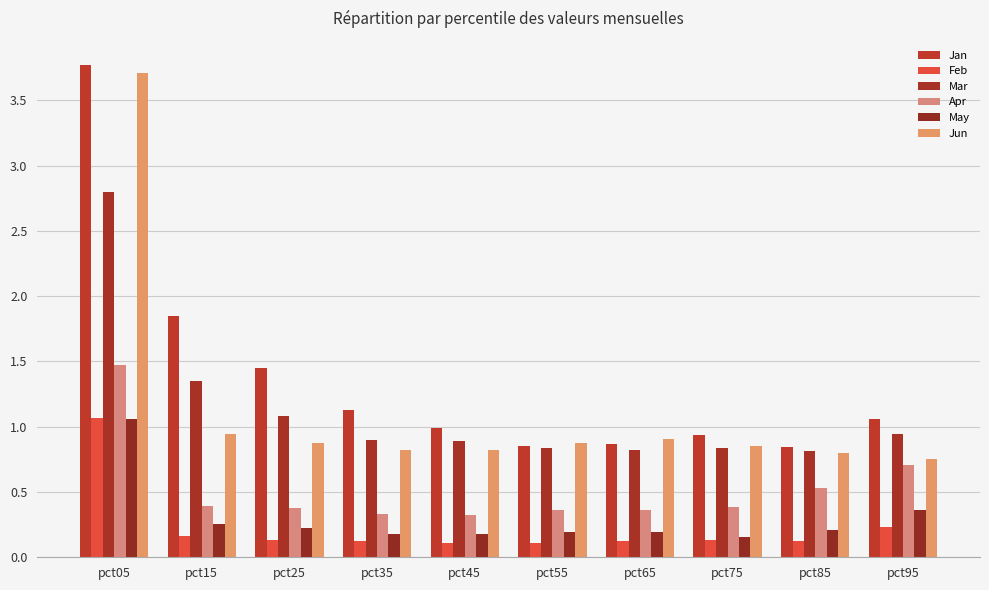

The value of Jun at pct05 is 1.9. True or false?

False